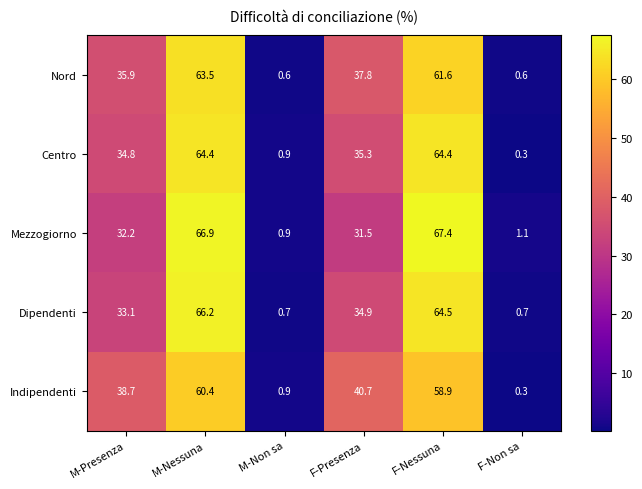

Reading left to right, extract all data points from this chart.

Nord: 35.9	63.5	0.6	37.8	61.6	0.6
Centro: 34.8	64.4	0.9	35.3	64.4	0.3
Mezzogiorno: 32.2	66.9	0.9	31.5	67.4	1.1
Dipendenti: 33.1	66.2	0.7	34.9	64.5	0.7
Indipendenti: 38.7	60.4	0.9	40.7	58.9	0.3